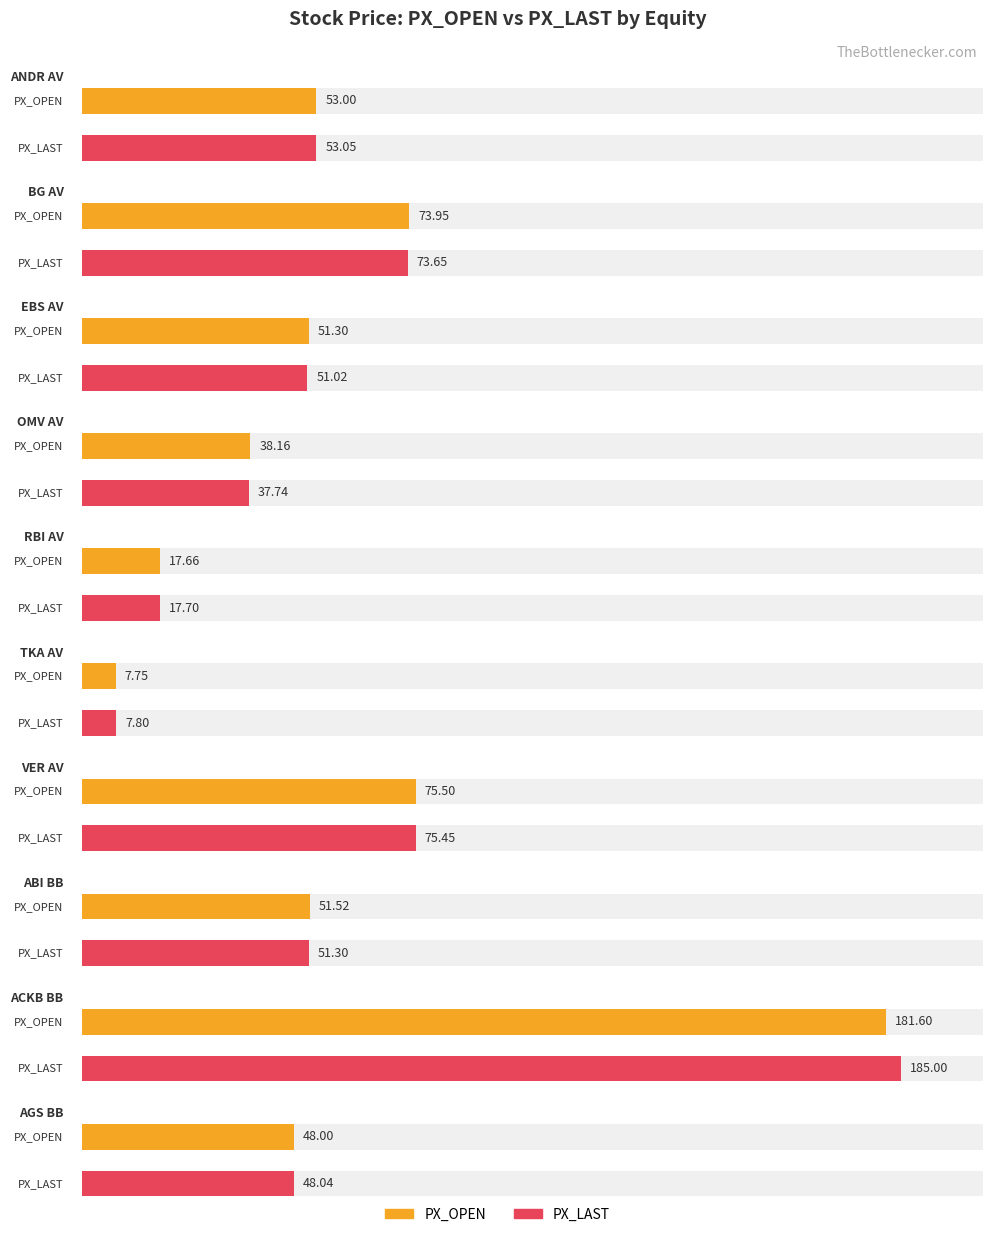

What is the minimum value shown in the chart?

7.8